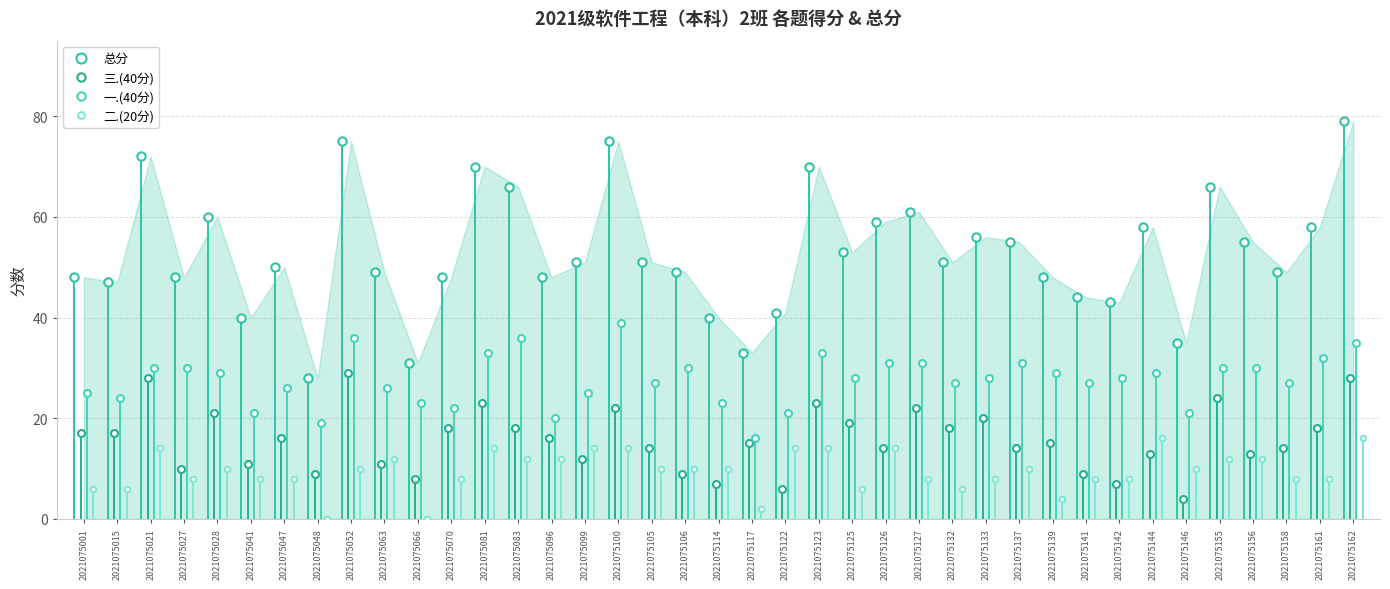

Rank the series at 2021075027 from lowest to highest value.

二.(20分), 三.(40分), 一.(40分), 总分